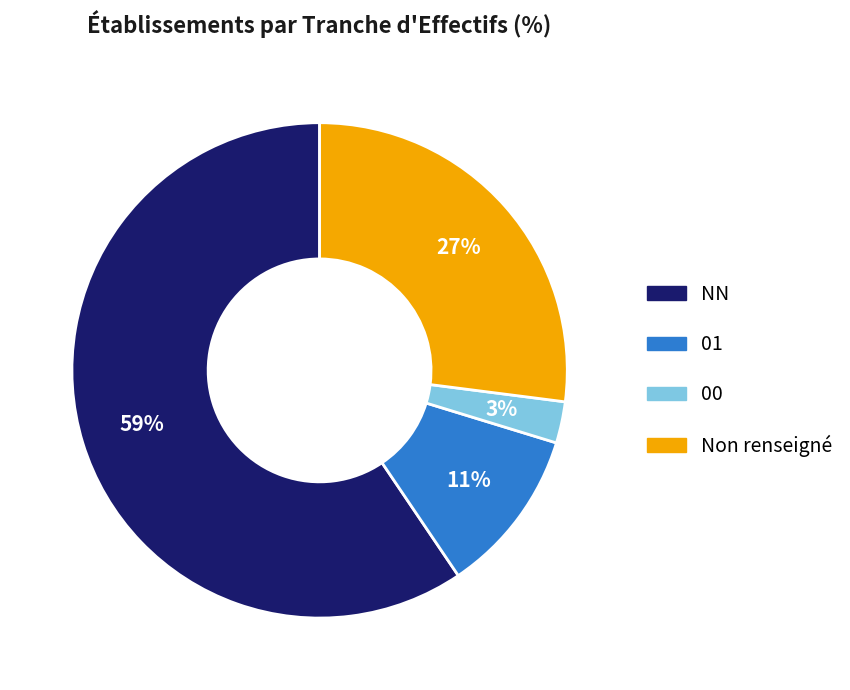

What percentage is the NN slice, to the nearest percent?

59%